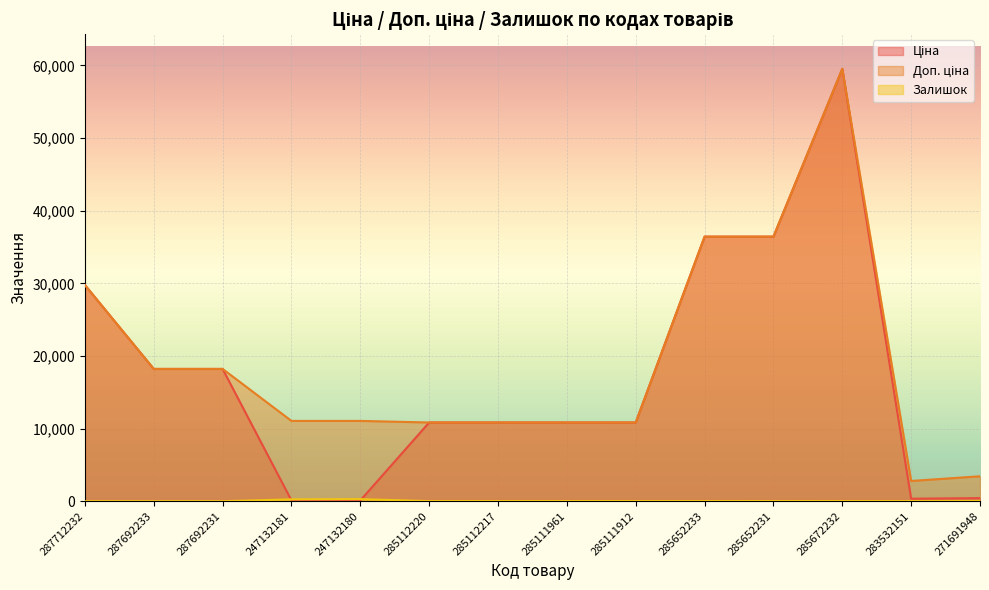

Reading left to right, list all the values displayed in this chart.

Ціна: 287712232=29761.5	287692233=18212.0	287692231=18212.0	247132181=110.5	247132180=110.5	285112220=10840.1	285112217=10840.1	285111961=10840.1	285111912=10840.1	285652233=36424.0	285652231=36424.0	285672232=59523.0	283532151=348.6	271691948=429.3
Доп. ціна: 287712232=29761.5	287692233=18212.0	287692231=18212.0	247132181=11055.0	247132180=11055.0	285112220=10840.1	285112217=10840.1	285111961=10840.1	285111912=10840.1	285652233=36424.0	285652231=36424.0	285672232=59523.0	283532151=2789.2	271691948=3434.6
Залишок: 287712232=0.0	287692233=0.0	287692231=0.0	247132181=260.0	247132180=290.0	285112220=17.0	285112217=17.0	285111961=17.0	285111912=15.0	285652233=15.0	285652231=24.0	285672232=17.0	283532151=15.0	271691948=22.0